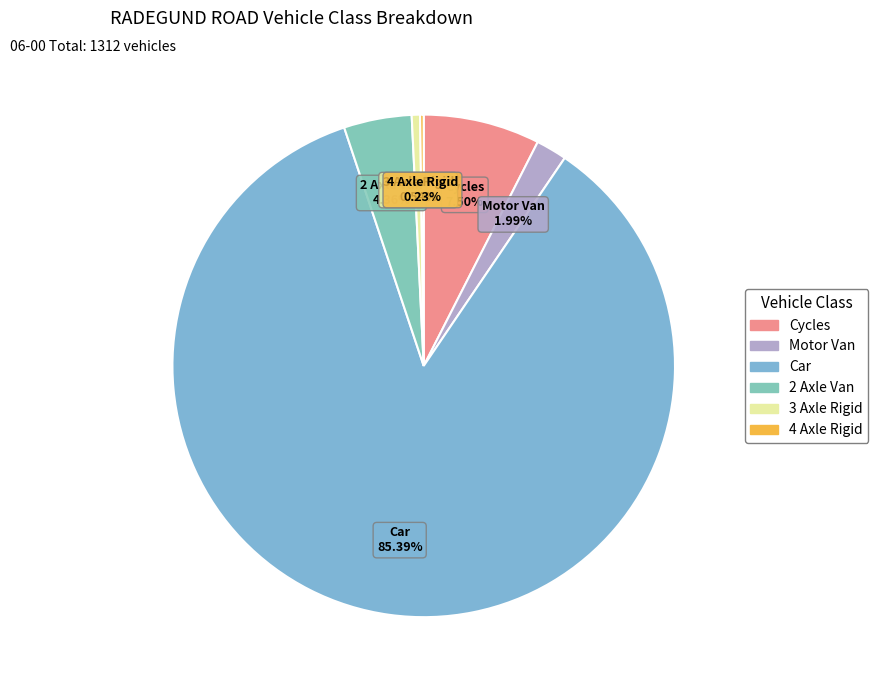

Which has a higher value, 3 Axle Rigid or 2 Axle Van?

2 Axle Van